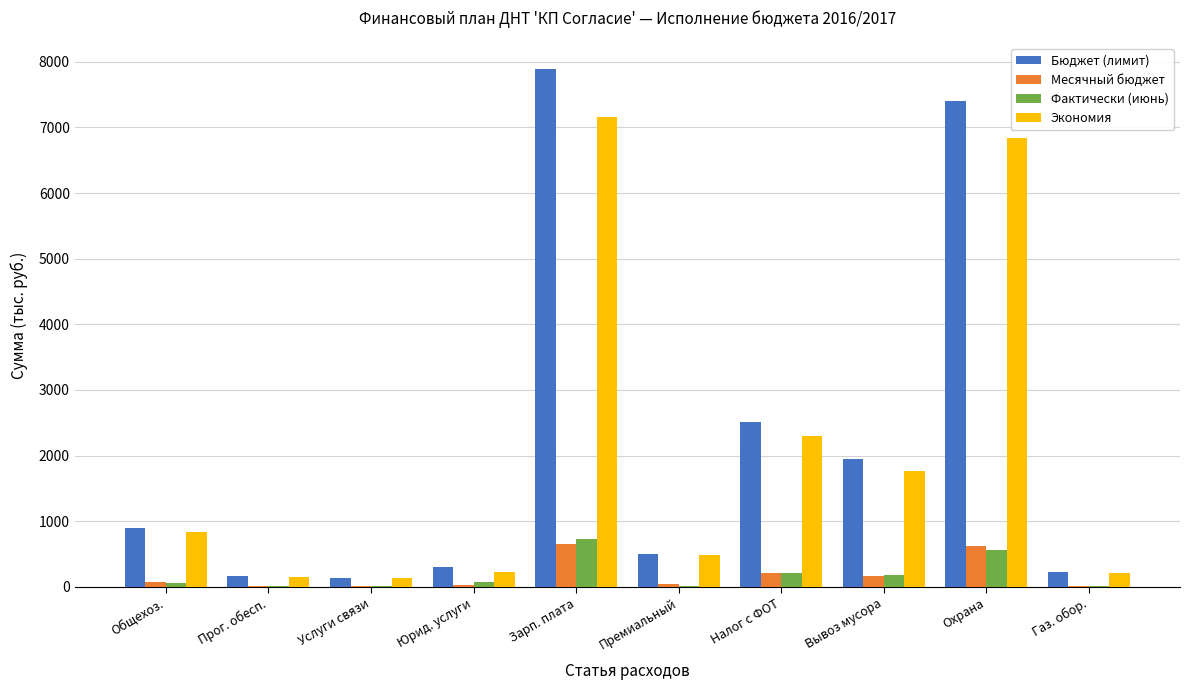

At which category does the chart reach its peak across all series?

Зарп. плата